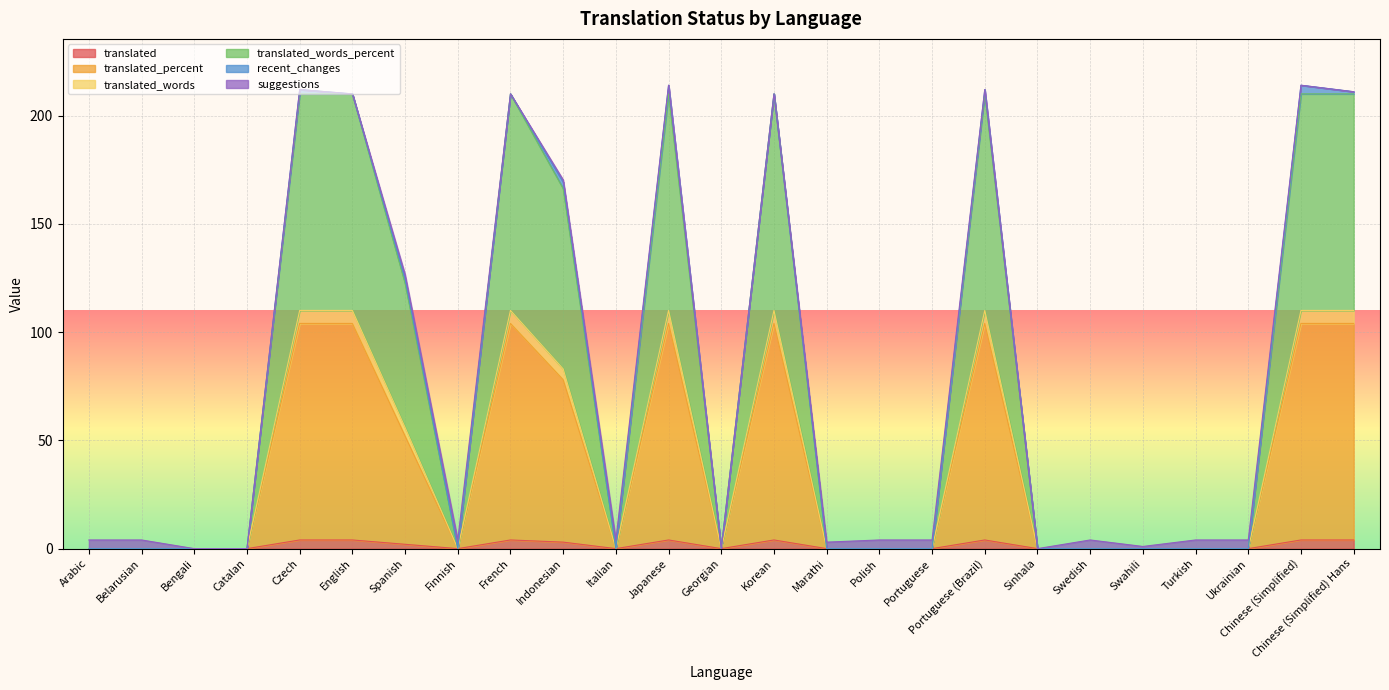

In translated_words_percent, how many points are higher than both neighbors (excluding endpoints)?

7